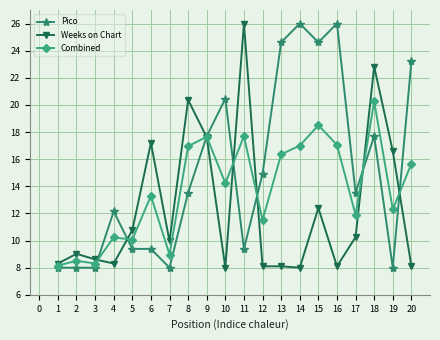

What is the difference between the Weeks on Chart values at 13 and 3?

0.5